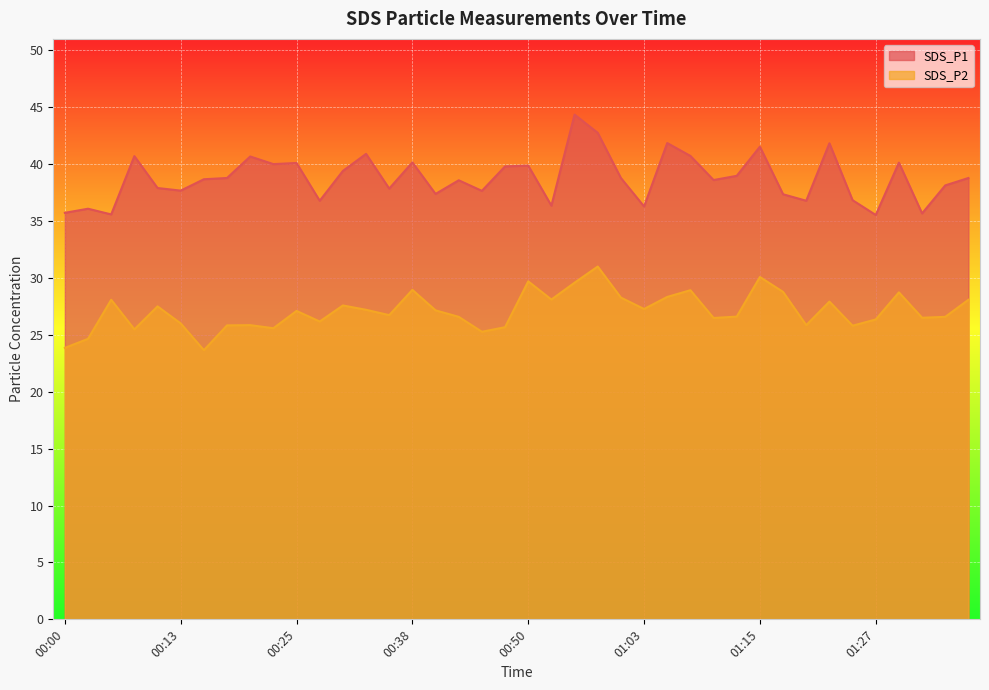

The value of SDS_P2 at 01:30 is 28.7. True or false?

True